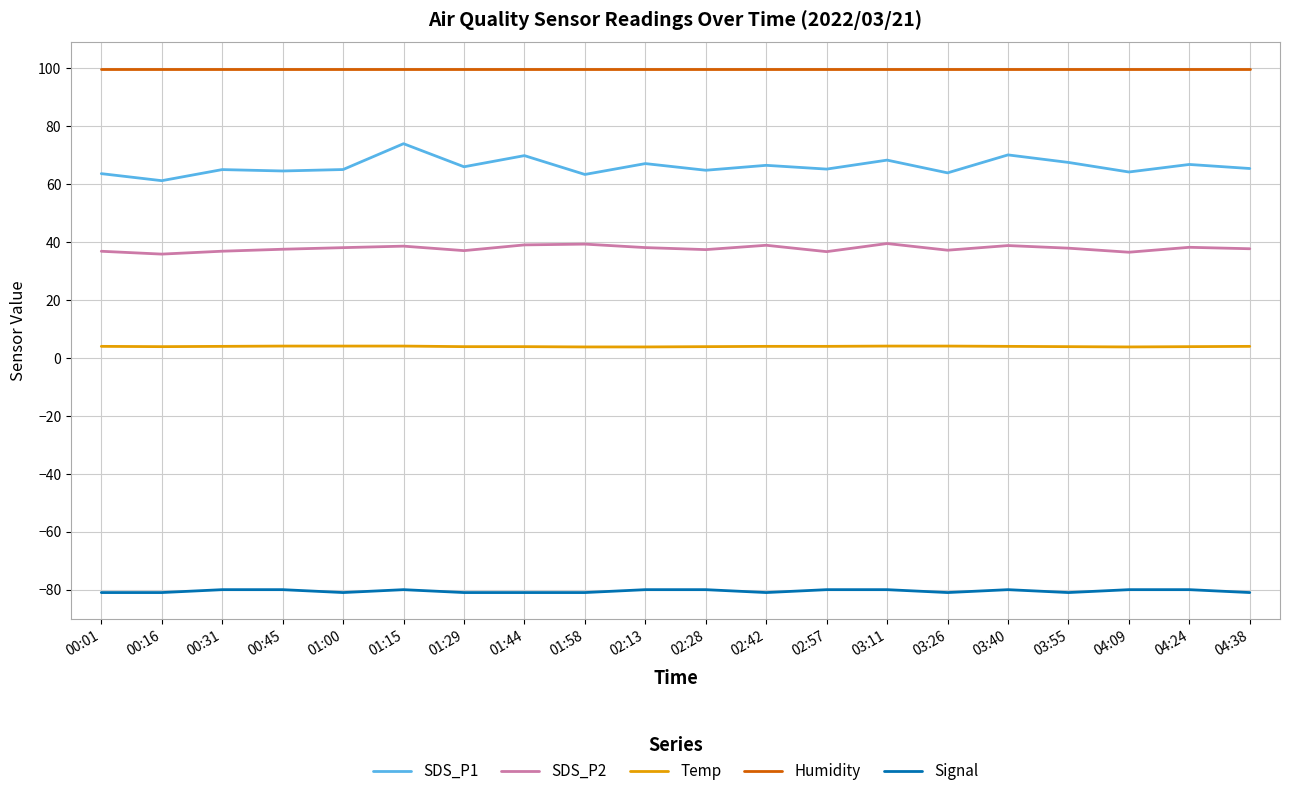

What is the total value across all series at 02:13?

128.9